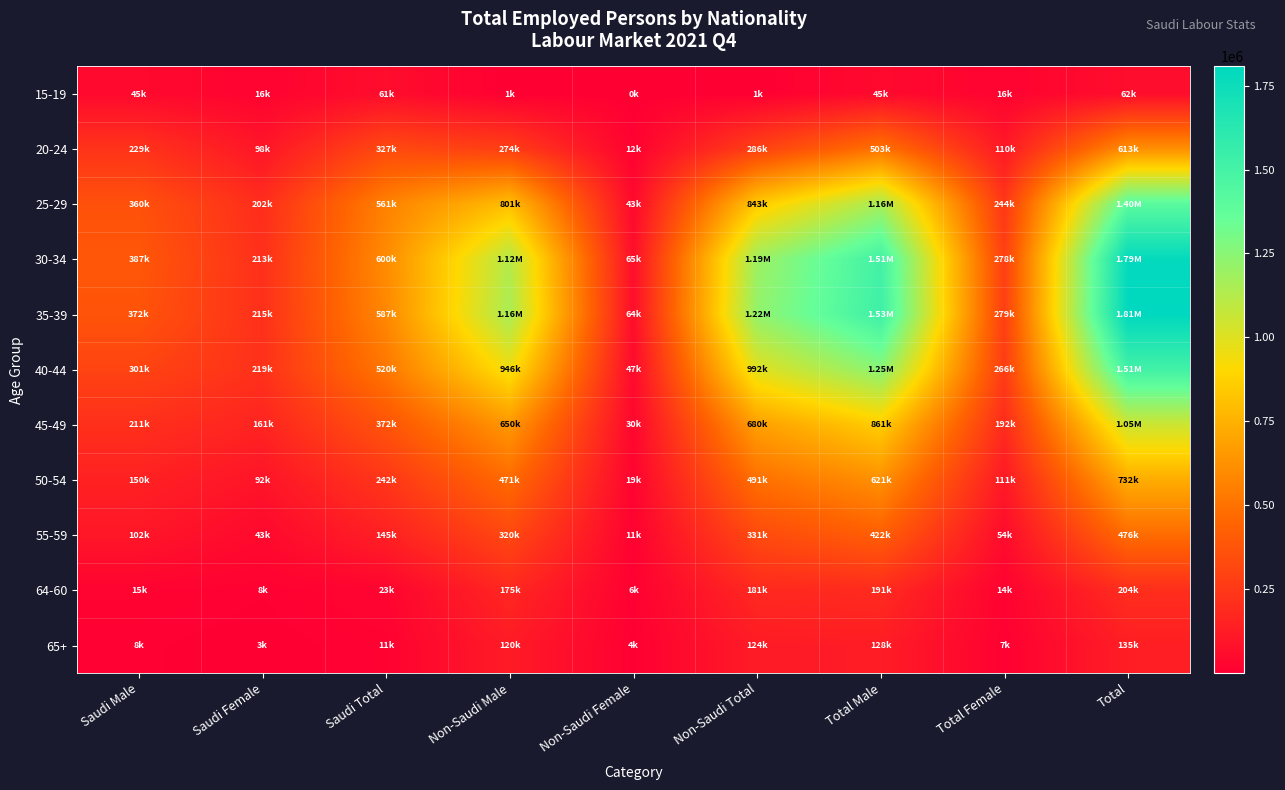

Reading right to left, what are all the values shown in this chart?

15-19: Total=61584	Total Female=16227	Total Male=45357	Non-Saudi Total=916	Non-Saudi Female=138	Non-Saudi Male=778	Saudi Total=60668	Saudi Female=16089	Saudi Male=44579
20-24: Total=613309	Total Female=109839	Total Male=503470	Non-Saudi Total=286208	Non-Saudi Female=12063	Non-Saudi Male=274145	Saudi Total=327101	Saudi Female=97776	Saudi Male=229325
25-29: Total=1404581	Total Female=244436	Total Male=1160145	Non-Saudi Total=843419	Non-Saudi Female=42901	Non-Saudi Male=800518	Saudi Total=561162	Saudi Female=201535	Saudi Male=359627
30-34: Total=1787246	Total Female=277933	Total Male=1509313	Non-Saudi Total=1187177	Non-Saudi Female=65343	Non-Saudi Male=1121834	Saudi Total=600069	Saudi Female=212590	Saudi Male=387479
35-39: Total=1807060	Total Female=279405	Total Male=1527655	Non-Saudi Total=1220004	Non-Saudi Female=64369	Non-Saudi Male=1155635	Saudi Total=587056	Saudi Female=215036	Saudi Male=372020
40-44: Total=1512542	Total Female=266215	Total Male=1246327	Non-Saudi Total=992495	Non-Saudi Female=46775	Non-Saudi Male=945720	Saudi Total=520047	Saudi Female=219440	Saudi Male=300607
45-49: Total=1052624	Total Female=191679	Total Male=860945	Non-Saudi Total=680178	Non-Saudi Female=30451	Non-Saudi Male=649727	Saudi Total=372446	Saudi Female=161228	Saudi Male=211218
50-54: Total=732213	Total Female=111189	Total Male=621024	Non-Saudi Total=490549	Non-Saudi Female=19470	Non-Saudi Male=471079	Saudi Total=241664	Saudi Female=91719	Saudi Male=149945
55-59: Total=475962	Total Female=54358	Total Male=421604	Non-Saudi Total=330798	Non-Saudi Female=11063	Non-Saudi Male=319735	Saudi Total=145164	Saudi Female=43295	Saudi Male=101869
64-60: Total=204171	Total Female=13548	Total Male=190623	Non-Saudi Total=181004	Non-Saudi Female=5749	Non-Saudi Male=175255	Saudi Total=23167	Saudi Female=7799	Saudi Male=15368
65+: Total=135386	Total Female=6905	Total Male=128481	Non-Saudi Total=123918	Non-Saudi Female=3679	Non-Saudi Male=120239	Saudi Total=11468	Saudi Female=3226	Saudi Male=8242